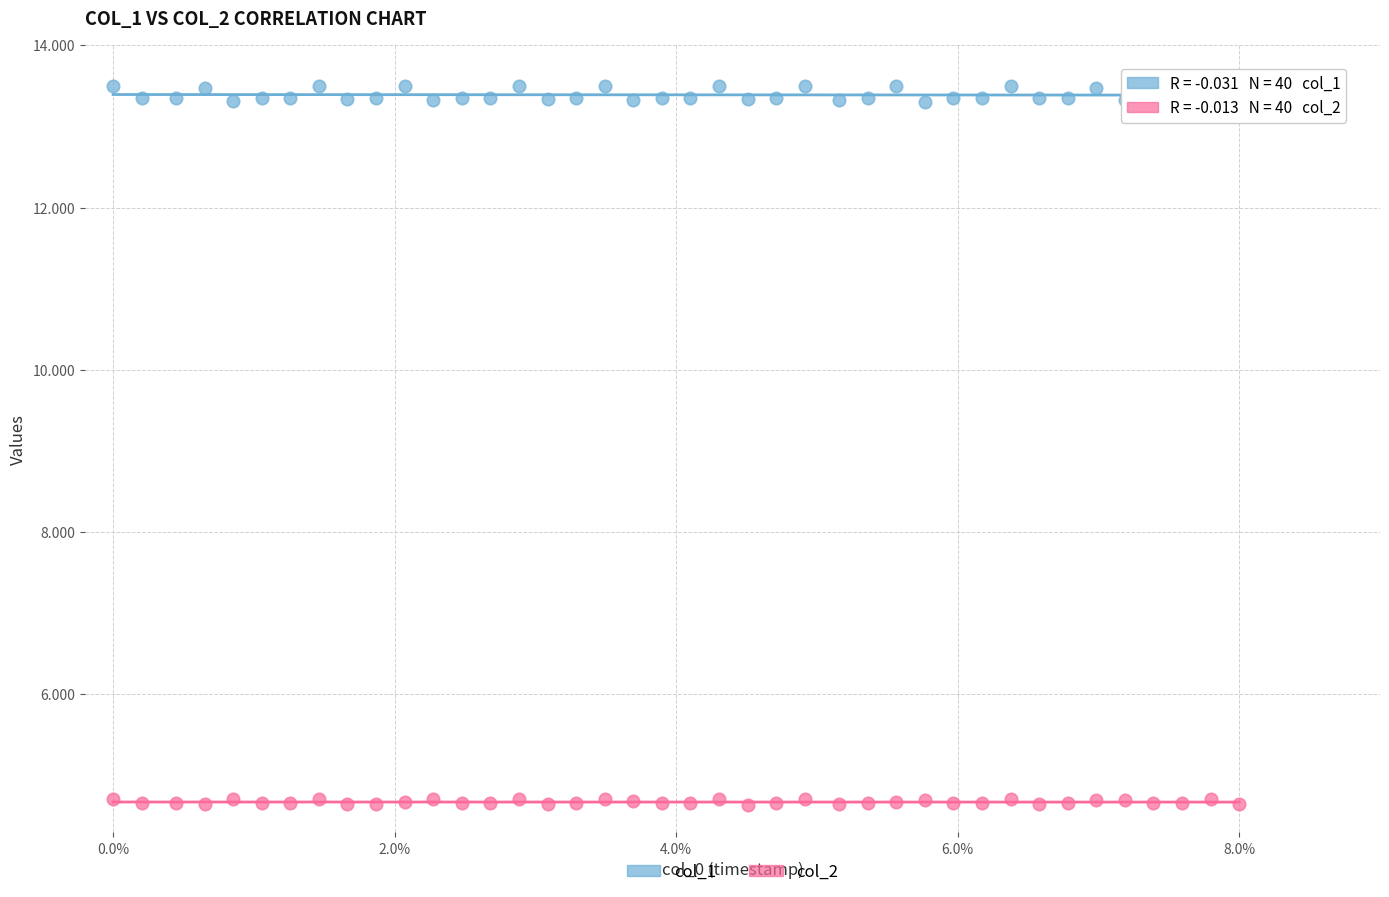

Which series contains the highest Y value?

col_1